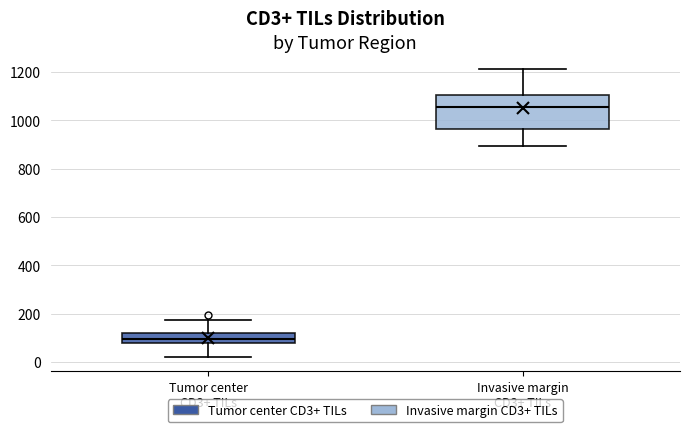

Reading left to right, transcribe this box plot: for each box, give where its median line is, the range the box spans, and where its two whiskers end, as read against the y-axis. The values are not printed on the chart, so give them approximately, as read against the axis.

Tumor center CD3+ TILs: median 100, box 80 to 120, whiskers 20 to 180
Invasive margin CD3+ TILs: median 1060, box 960 to 1100, whiskers 900 to 1220